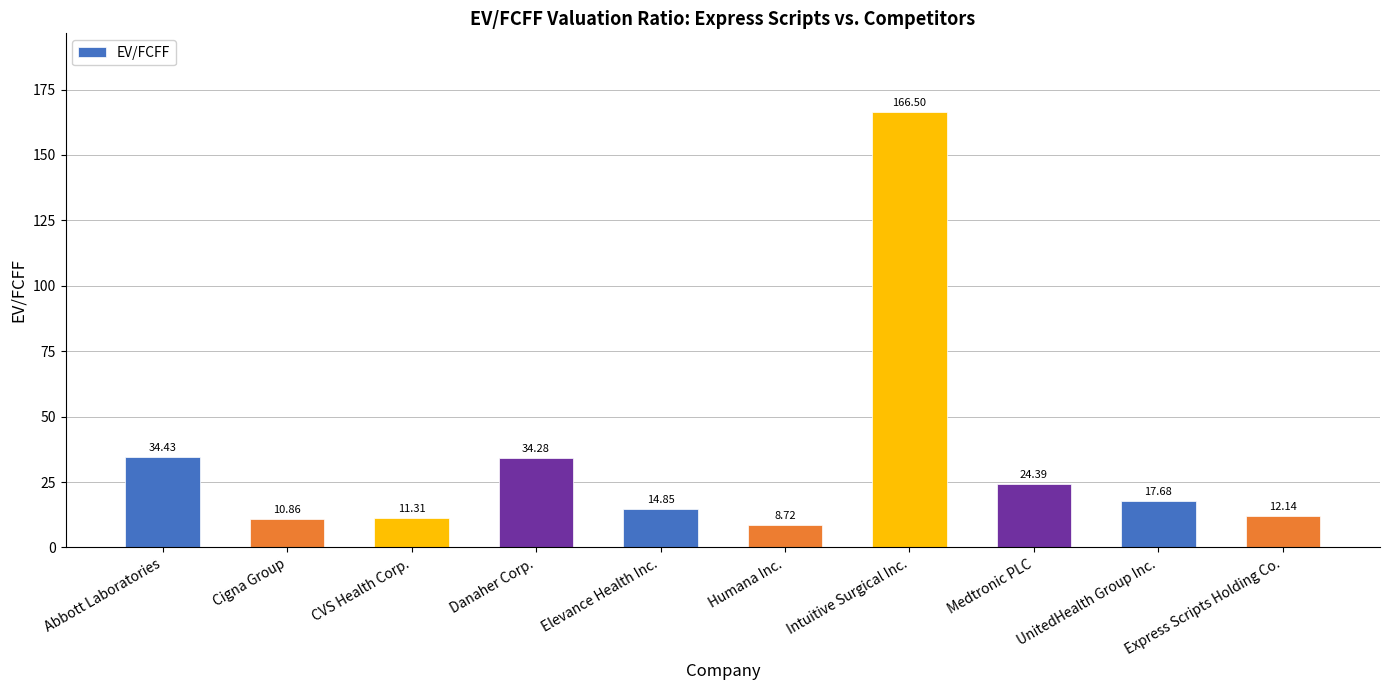

Count the number of values greater than 17.

5